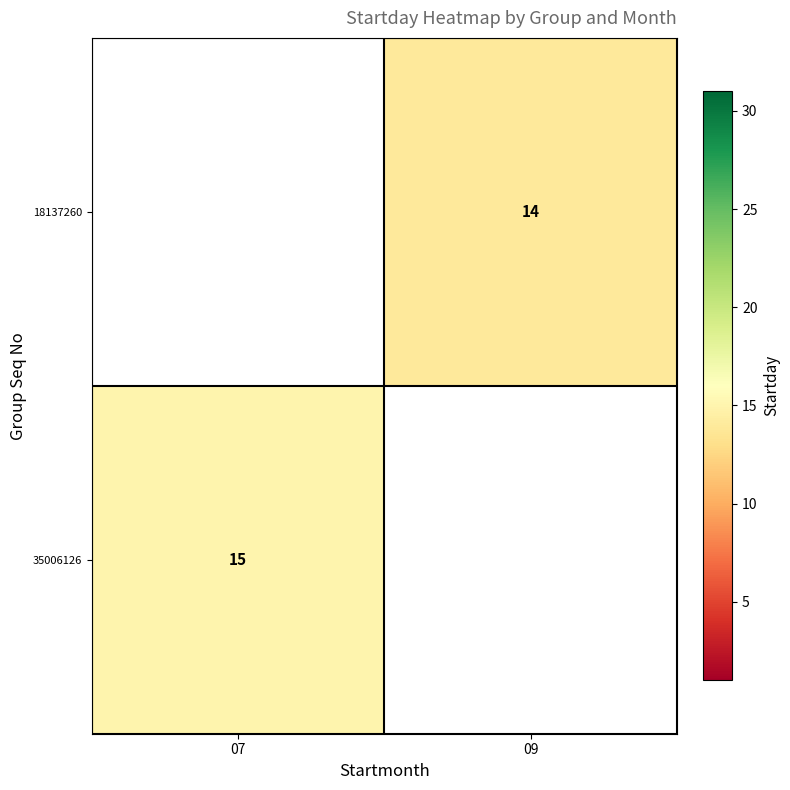

Which has a higher value, 07 or 09?

09